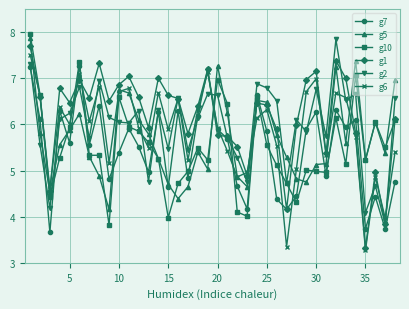

True or false: g6 has more than 2 points higher than both neighbors.

True